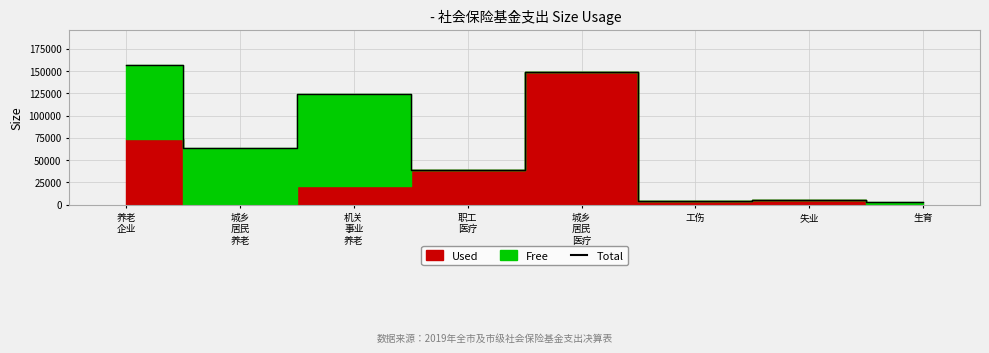

List the labels in order of value, largest first.

养老
企业, 城乡
居民
医疗, 机关
事业
养老, 城乡
居民
养老, 职工
医疗, 失业, 工伤, 生育